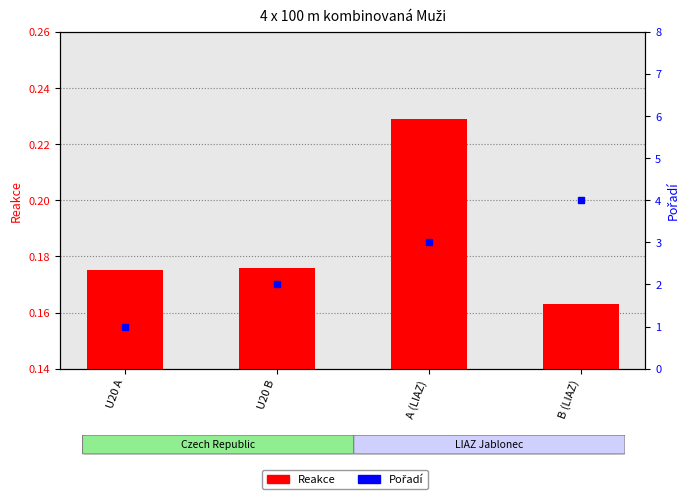

How many Pořadí values are between 2 and 4?

3